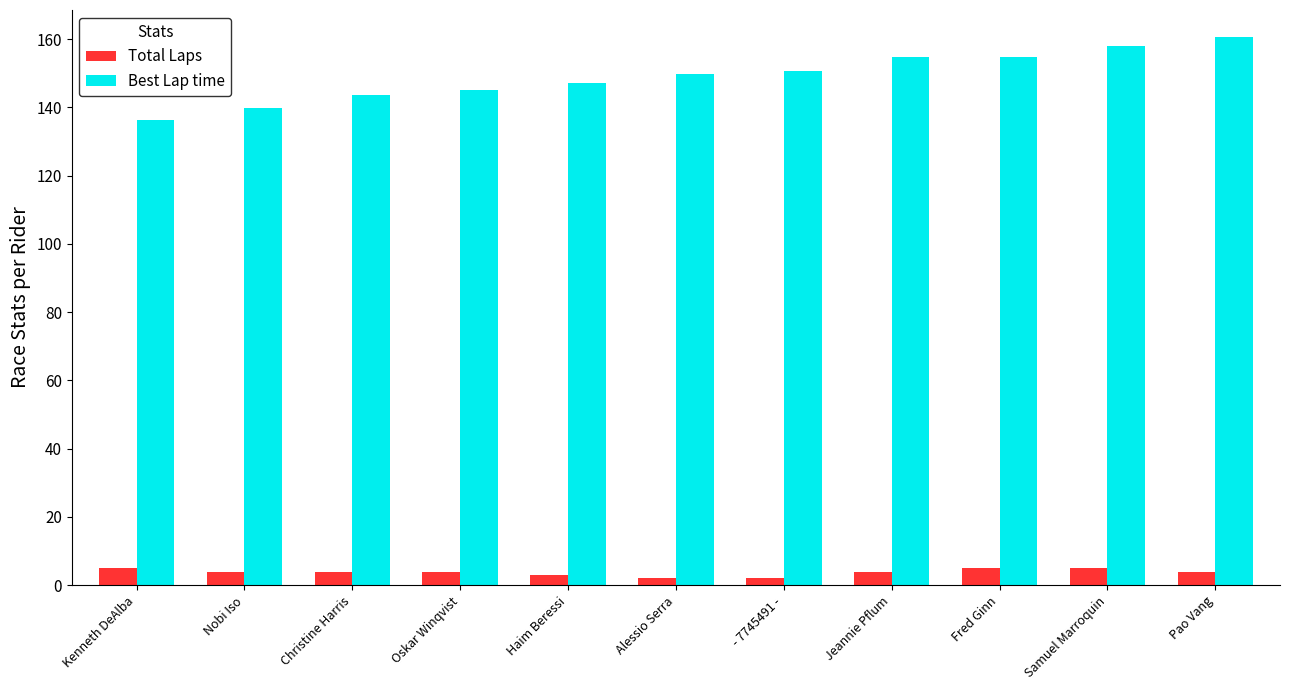

What is the lowest value of the Best Lap time series?

136.2